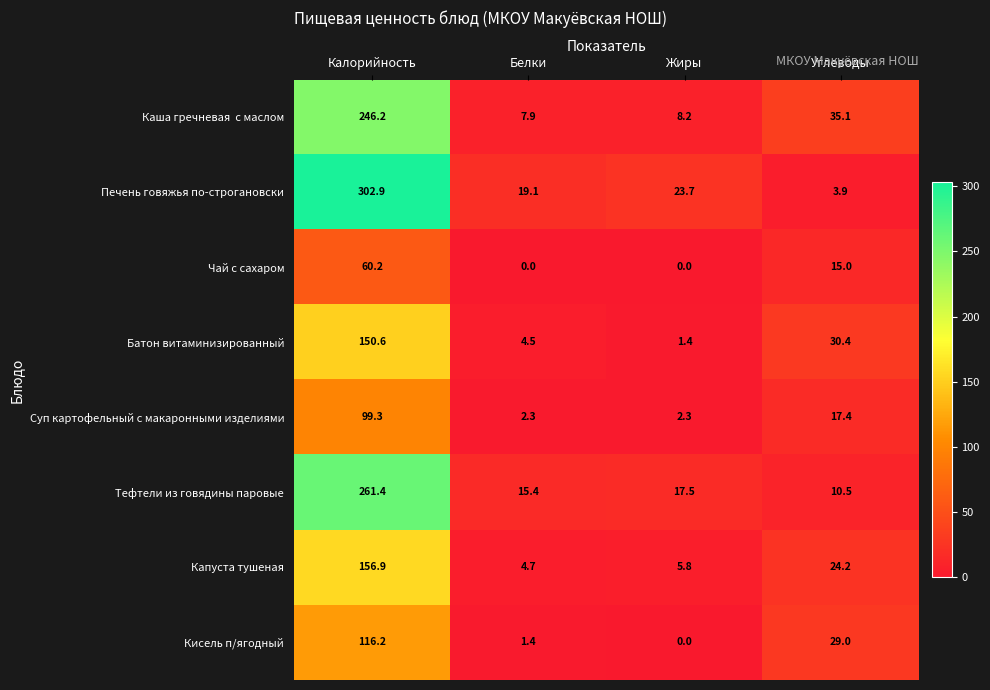

Between Калорийность and Белки, which series saw the biggest shift?

Печень говяжья по-строгановски